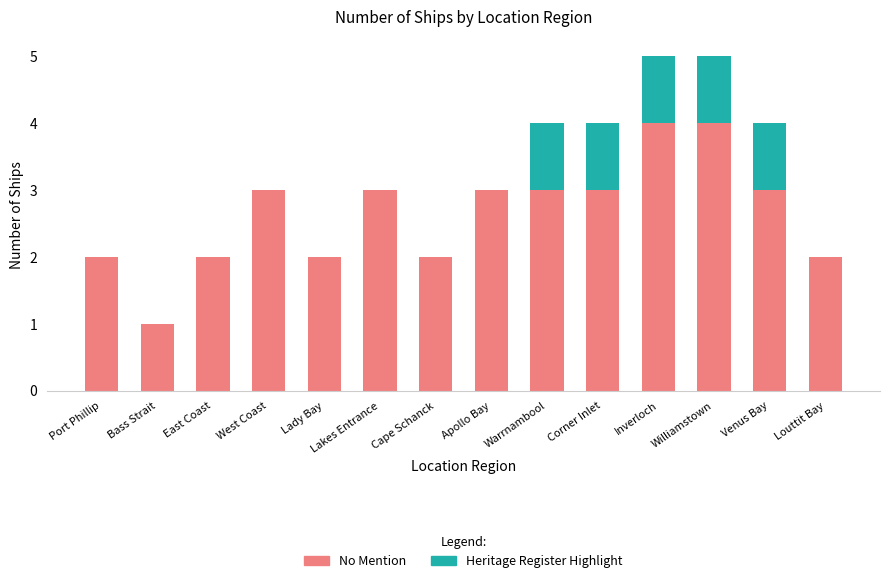

What is the total value across all series at Corner Inlet?

4